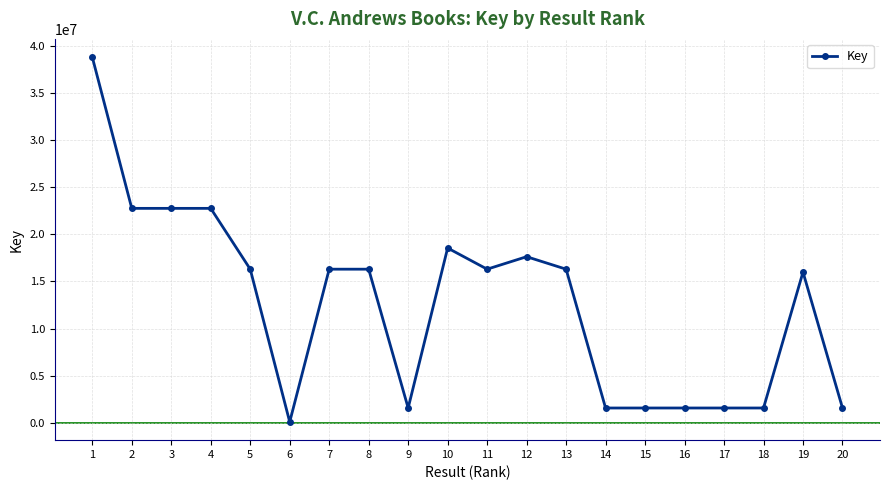

What is the difference between the second highest and minimum values?

22680132